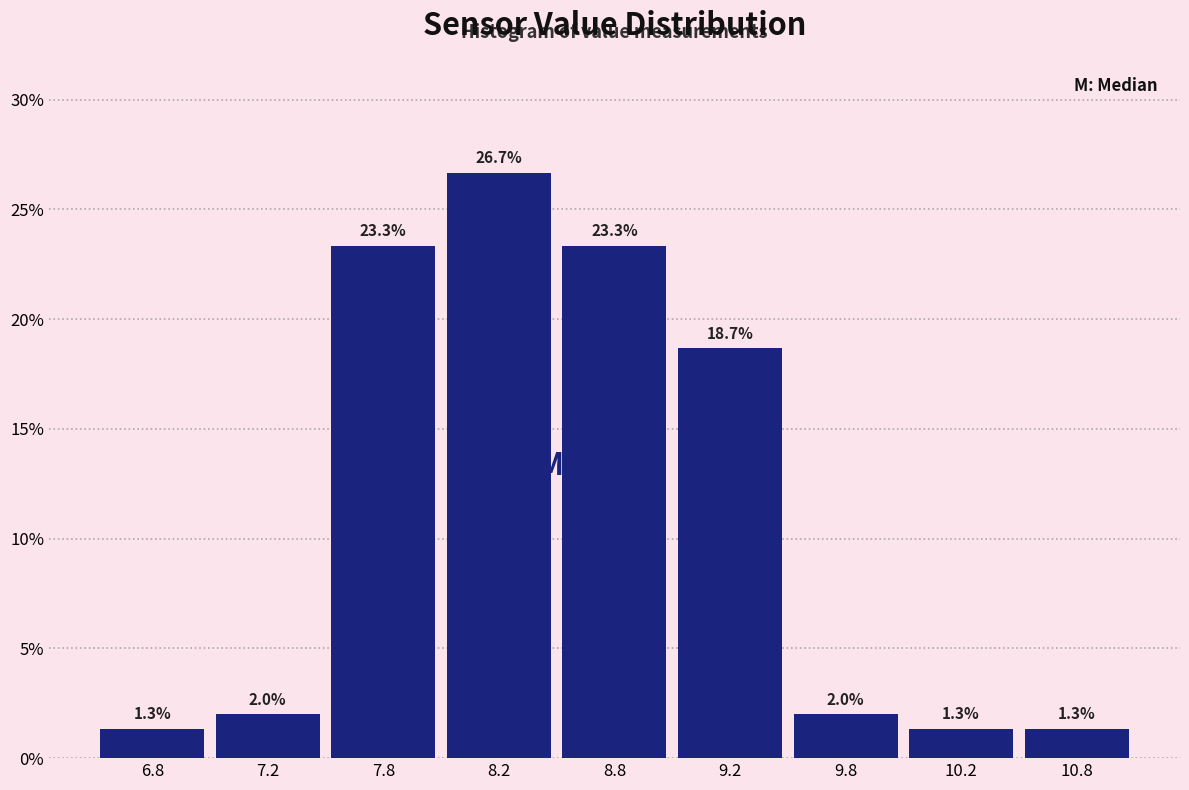

Reading left to right, transcribe all the data shown in this chart.

1.3	2.0	23.3	26.7	23.3	18.7	2.0	1.3	1.3